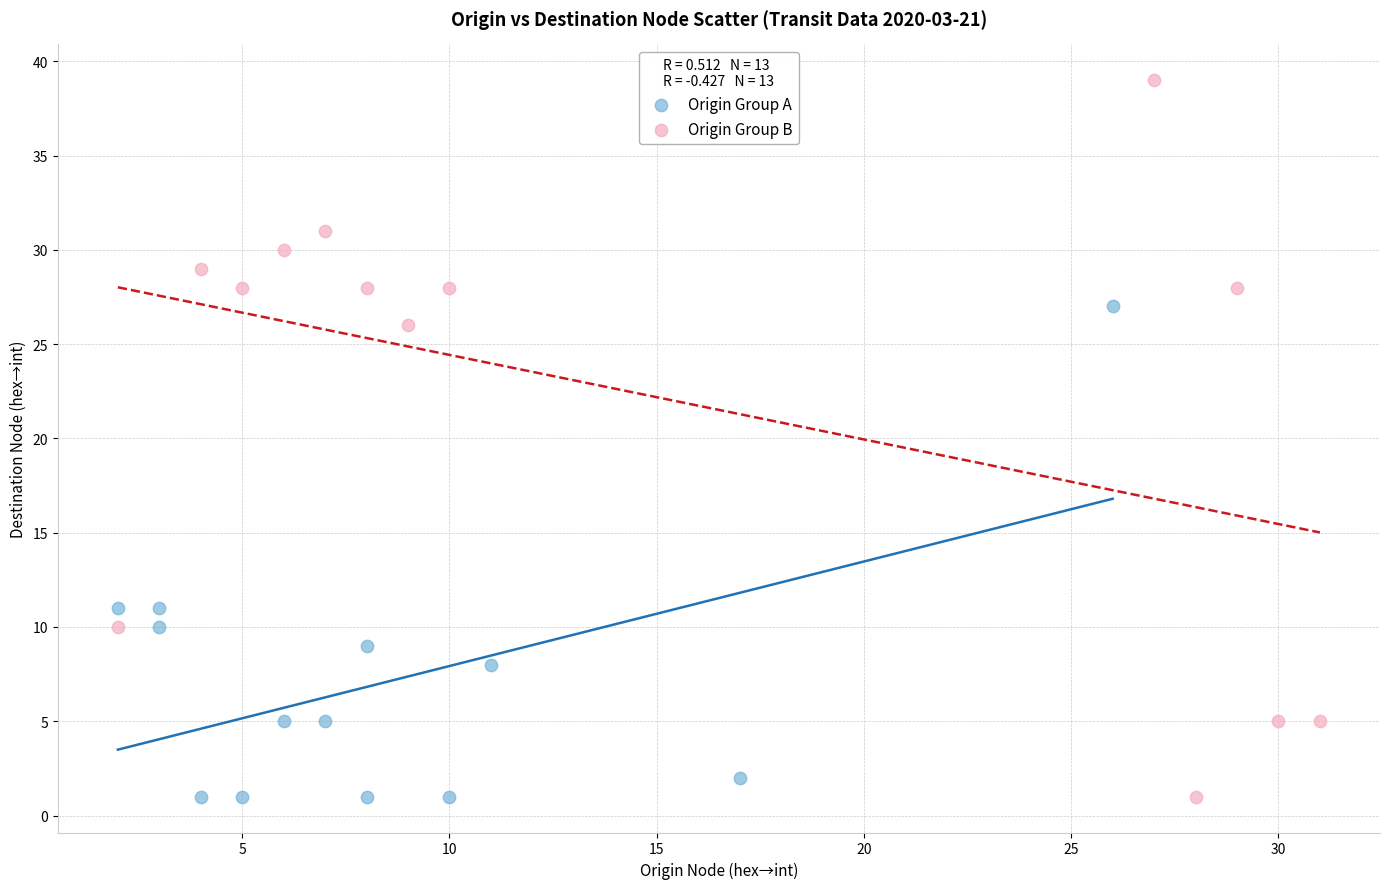

Which series has the largest Y range (max minus min)?

Origin Group B